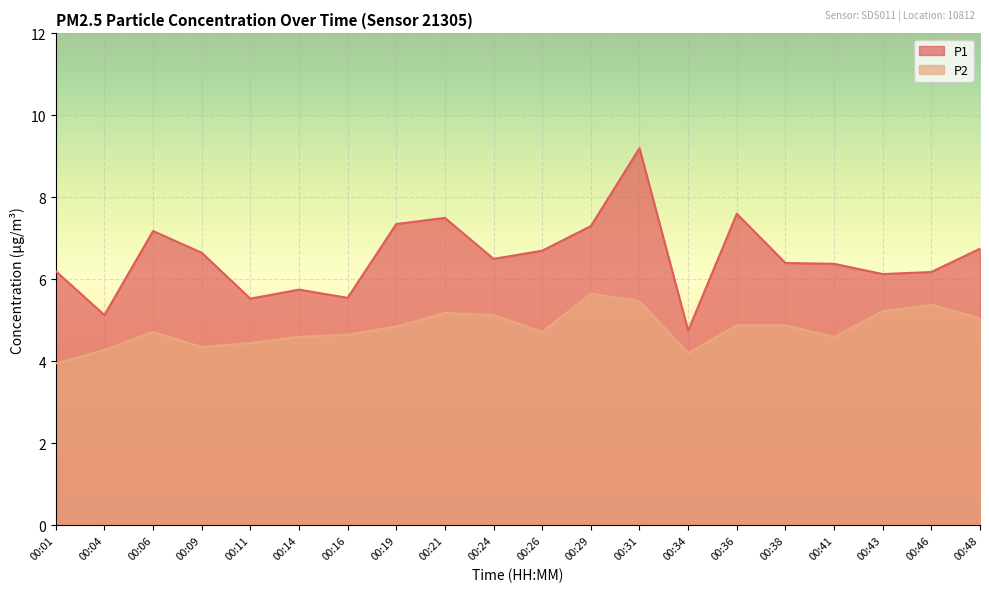

How many series are shown in this chart?

2